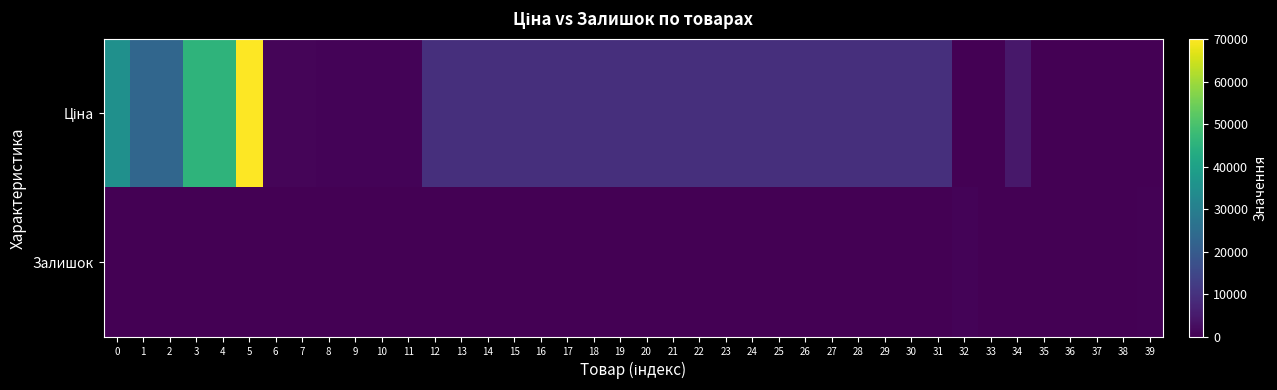

At how many categories does at least one series exceed 17786?

6